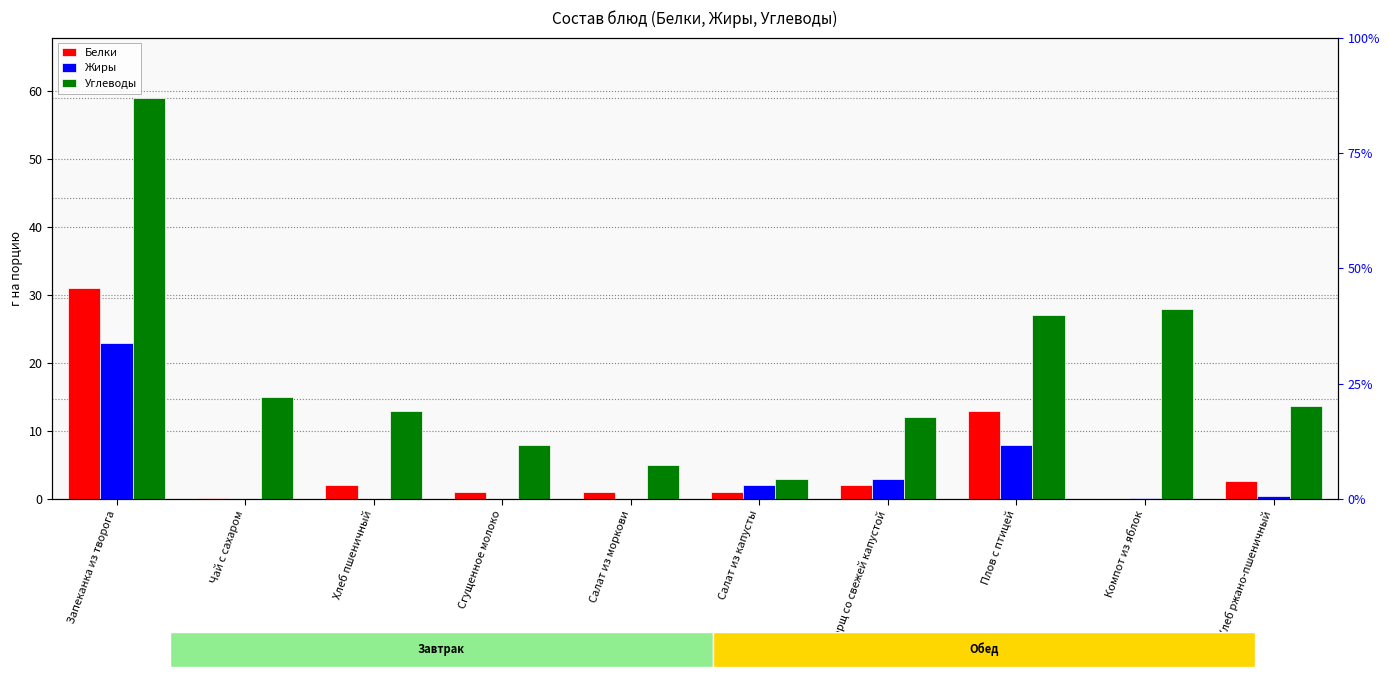

How many bars are there in each group?

3